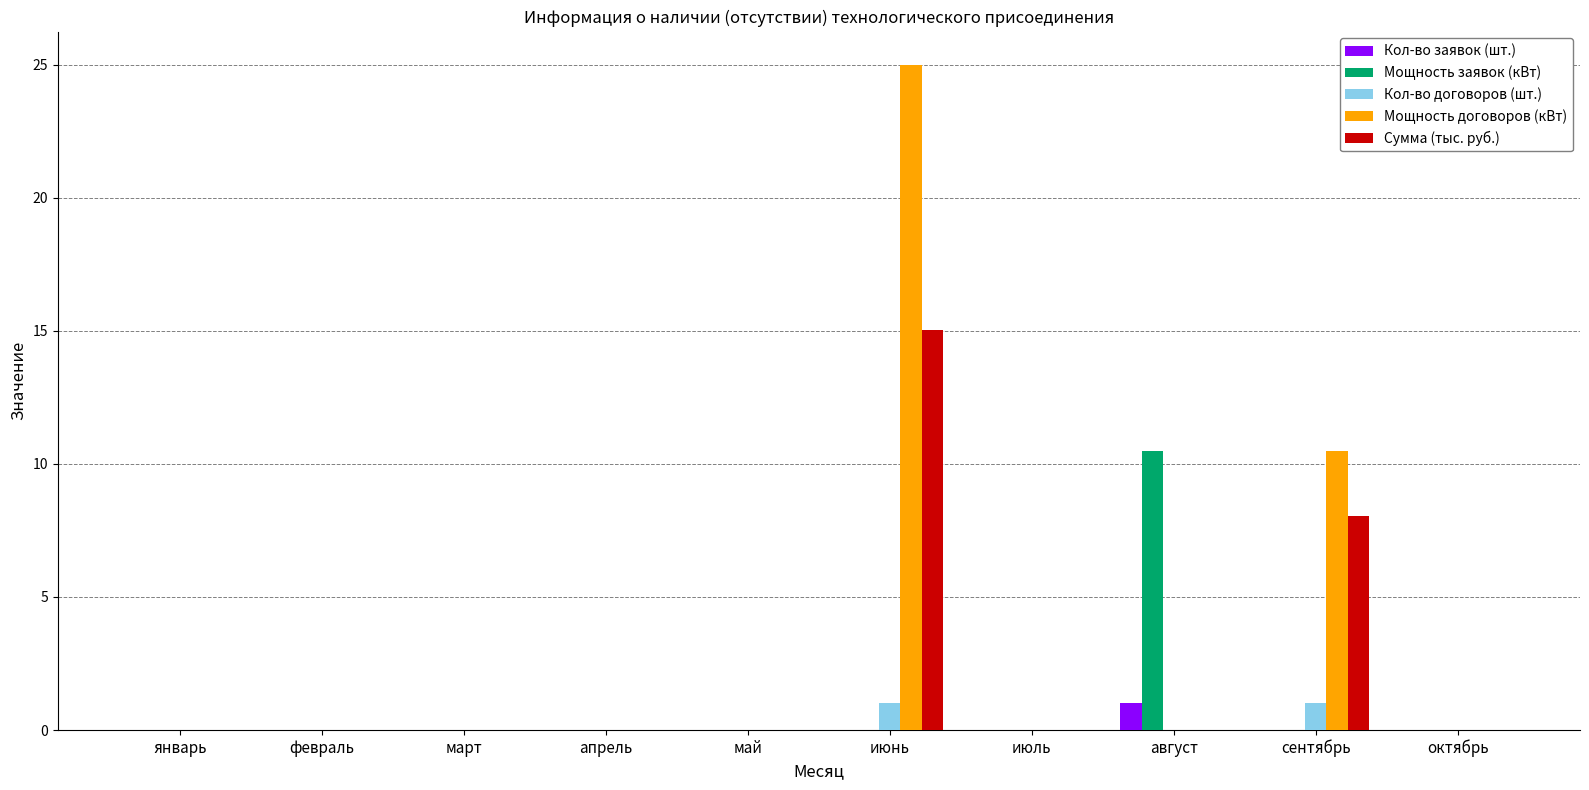

The Сумма (тыс. руб.) series shows -5.6 at август. True or false?

False